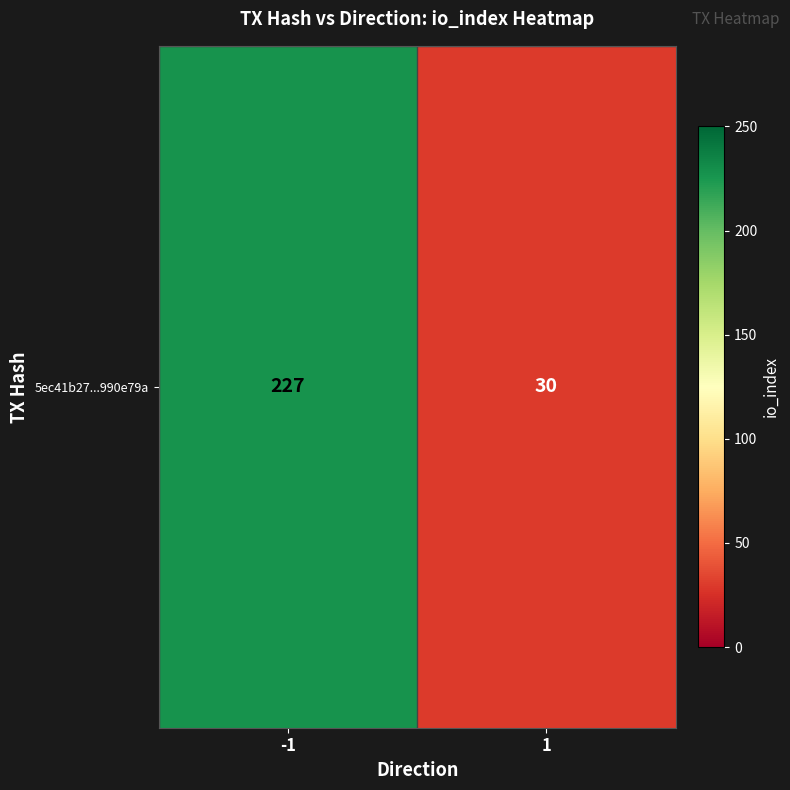

Reading left to right, transcribe all the data shown in this chart.

-1=227	1=30